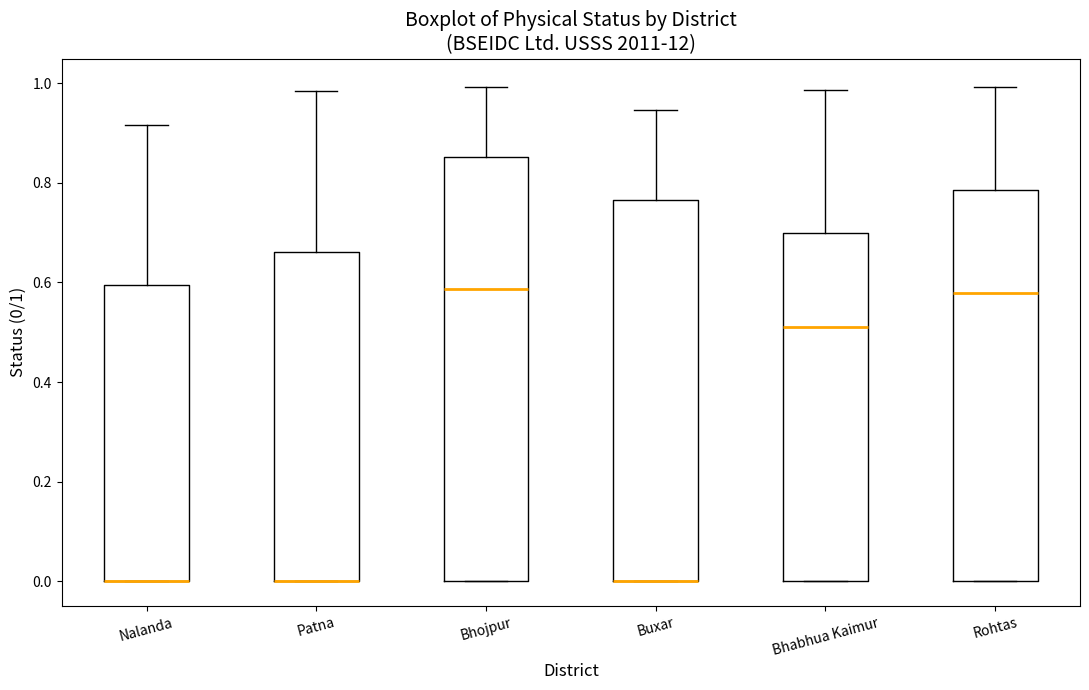

Reading left to right, read every box against the y-axis: the position of its median line, the range the box covers, and the ends of its whiskers. The values are not printed on the chart, so give them approximately, as read against the axis.

Nalanda: median 0.00 (drawn on the box's lower edge), box 0.00 to 0.60, whiskers 0.00 to 0.92
Patna: median 0.00 (drawn on the box's lower edge), box 0.00 to 0.66, whiskers 0.00 to 0.98
Bhojpur: median 0.58, box 0.00 to 0.86, whiskers 0.00 to 1.00
Buxar: median 0.00 (drawn on the box's lower edge), box 0.00 to 0.76, whiskers 0.00 to 0.94
Bhabhua Kaimur: median 0.52, box 0.00 to 0.70, whiskers 0.00 to 0.98
Rohtas: median 0.58, box 0.00 to 0.78, whiskers 0.00 to 1.00